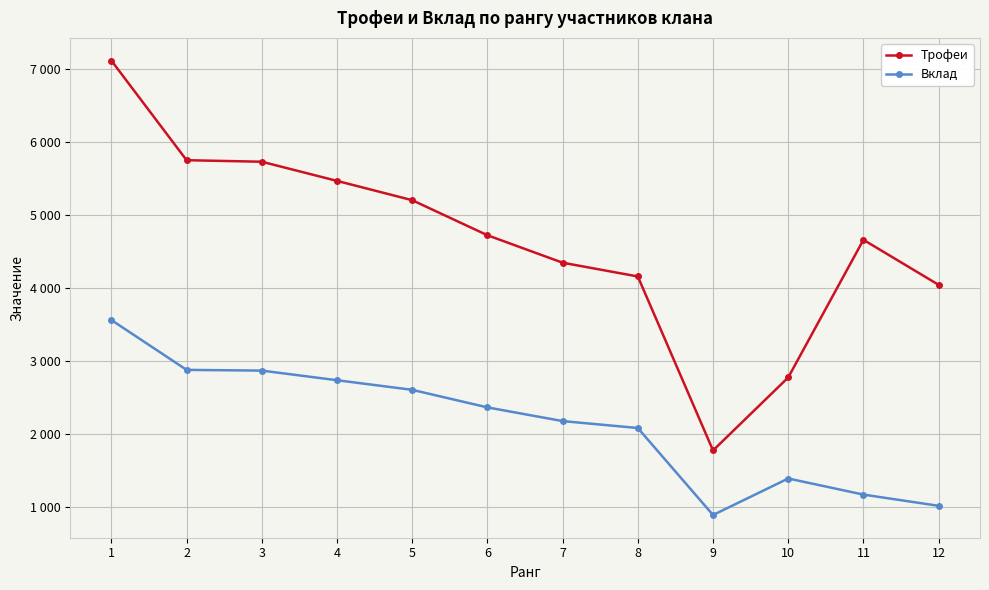

What is the value of the Вклад point at the 2nd from the left?

2877